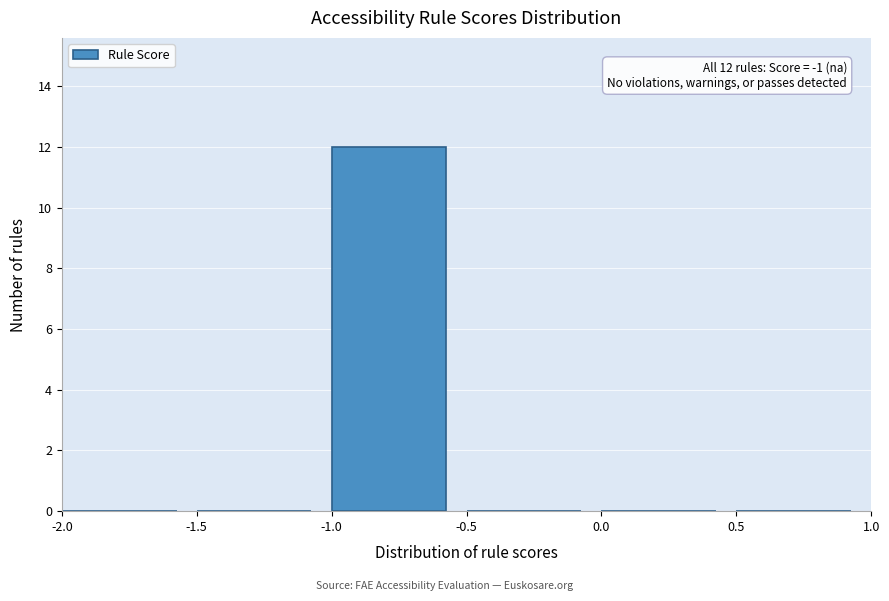

Which range on the x-axis has the tallest bar?

-1.0 to -0.5